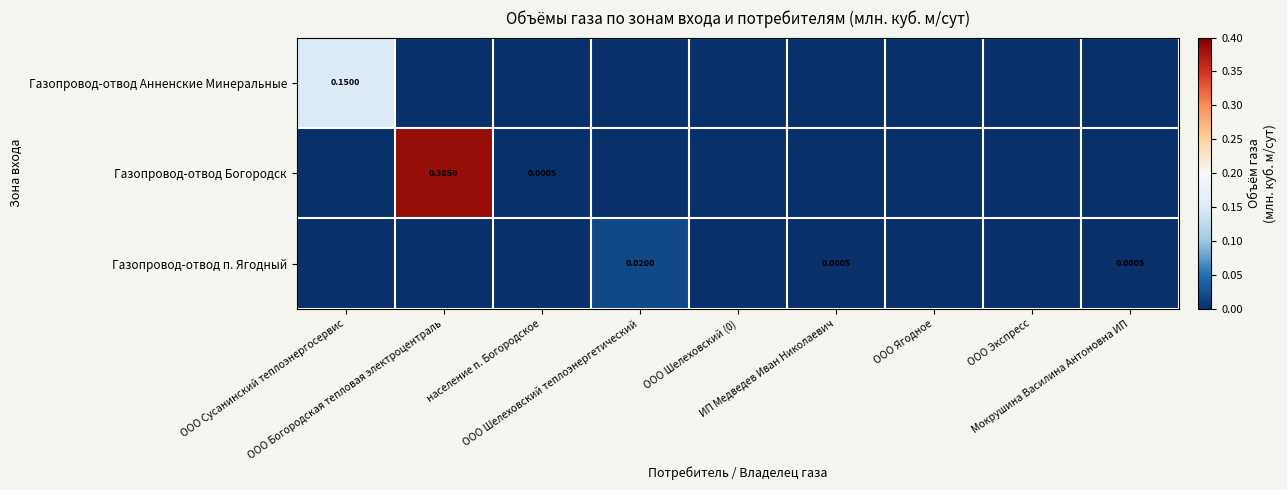

Is the value of Газопровод-отвод п. Ягодный at Мокрушина Василина Антоновна ИП greater than the value of Газопровод-отвод Анненские Минеральные at ООО Ягодное?

Yes